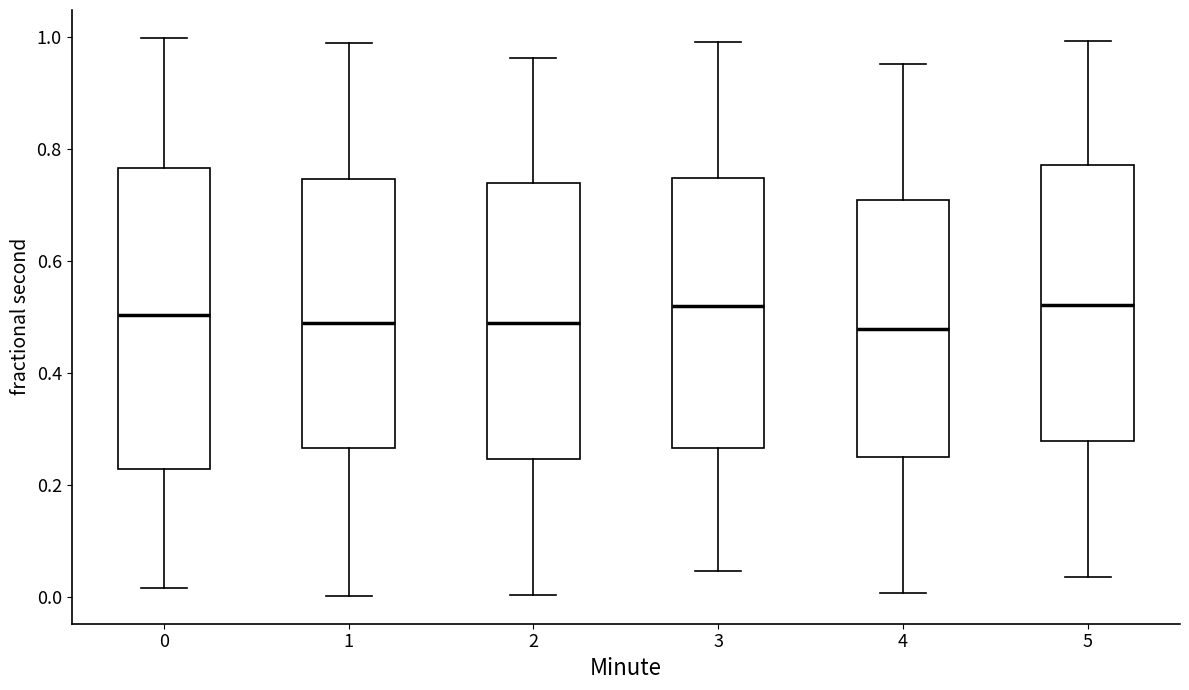

Which box is the tallest, from its lower edge to its upper edge?

0